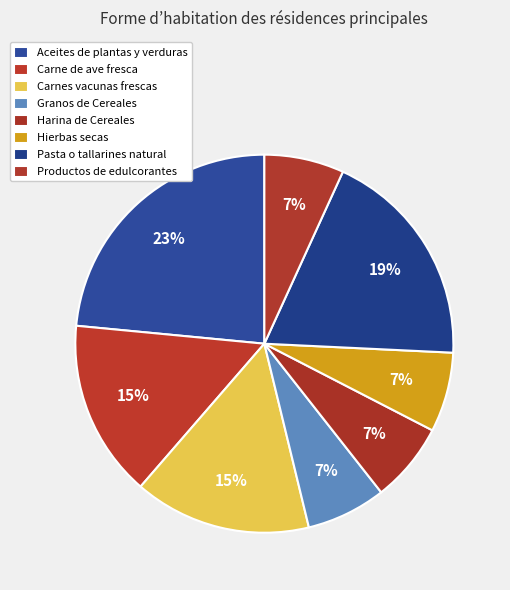

How many slices are in this pie chart?

8